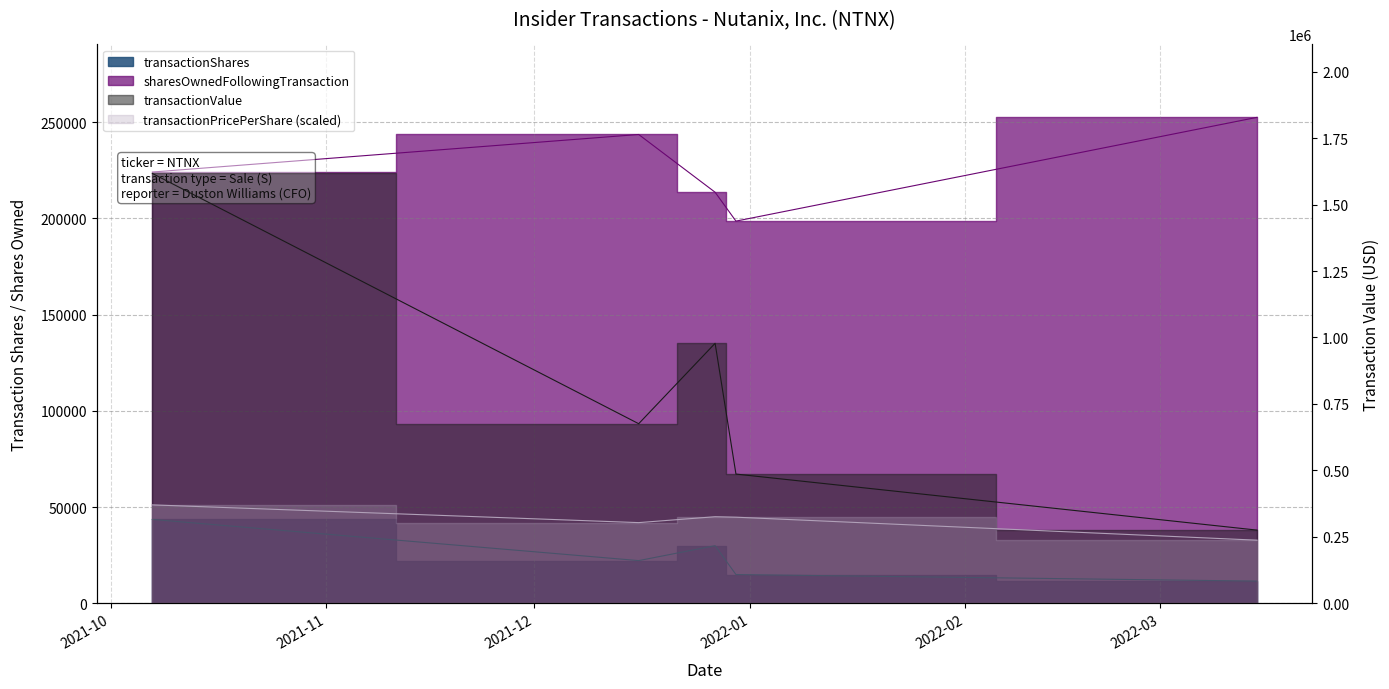

Is the value of transactionPricePerShare at 2021-10-07 greater than the value of transactionValue at 2022-03-15?

Yes